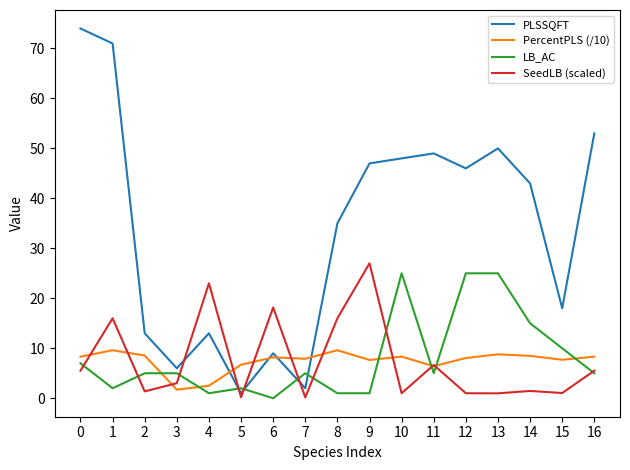

Is the value of LB_AC at 12 greater than the value of PercentPLS (/10) at 1?

Yes